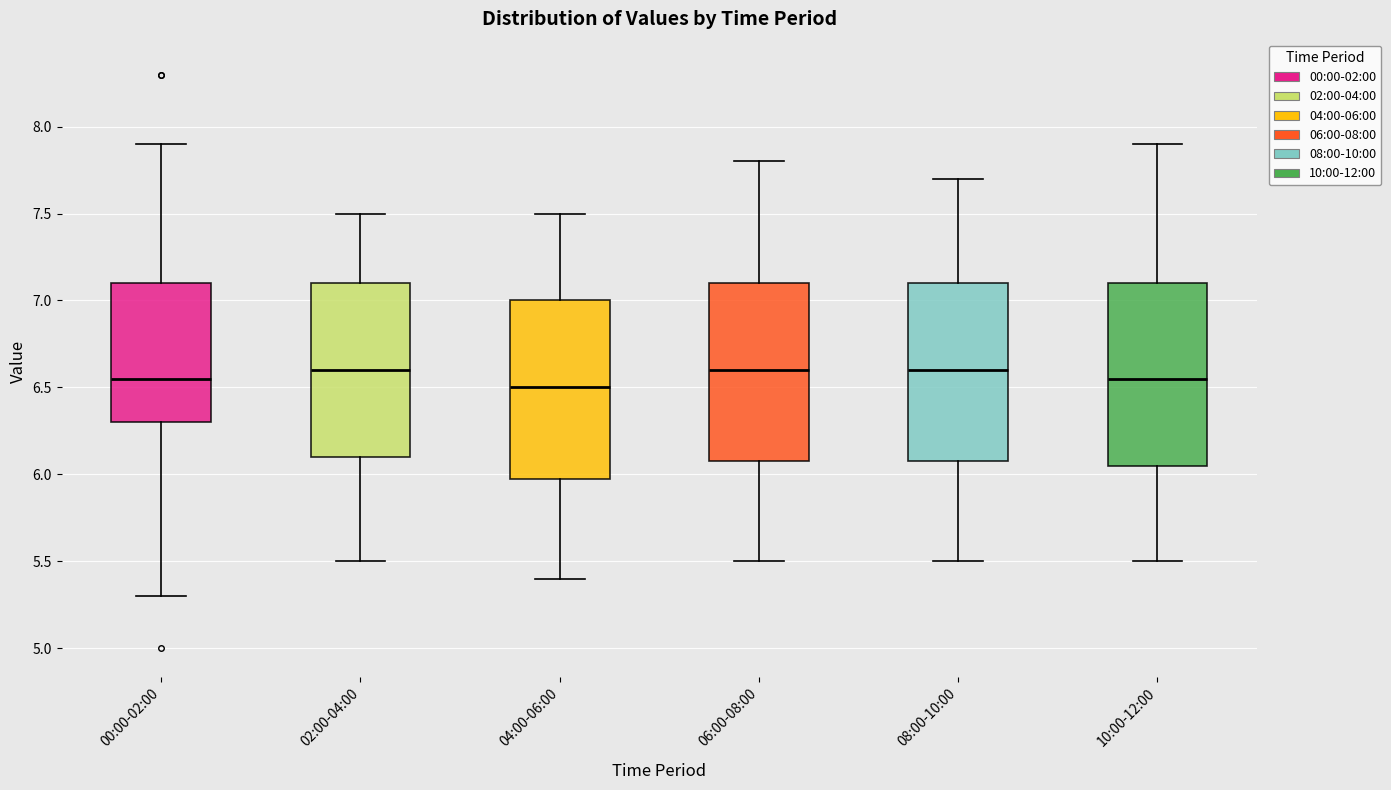

Reading left to right, read every box against the y-axis: the position of its median line, the range the box covers, and the ends of its whiskers. The values are not printed on the chart, so give them approximately, as read against the axis.

00:00-02:00: median 6.55, box 6.30 to 7.10, whiskers 5.30 to 7.90
02:00-04:00: median 6.60, box 6.10 to 7.10, whiskers 5.50 to 7.50
04:00-06:00: median 6.50, box 6.00 to 7.00, whiskers 5.40 to 7.50
06:00-08:00: median 6.60, box 6.10 to 7.10, whiskers 5.50 to 7.80
08:00-10:00: median 6.60, box 6.10 to 7.10, whiskers 5.50 to 7.70
10:00-12:00: median 6.55, box 6.05 to 7.10, whiskers 5.50 to 7.90